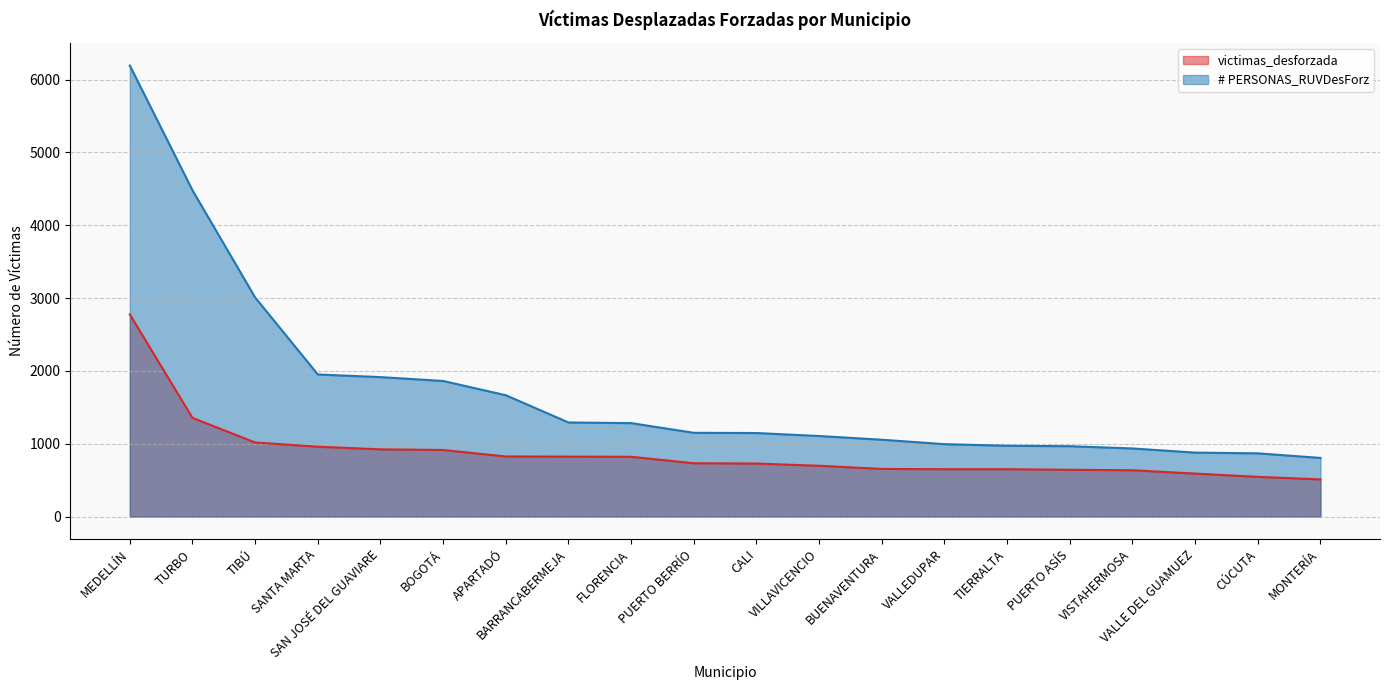

Where does the victimas_desforzada series first go above 732?

MEDELLÍN